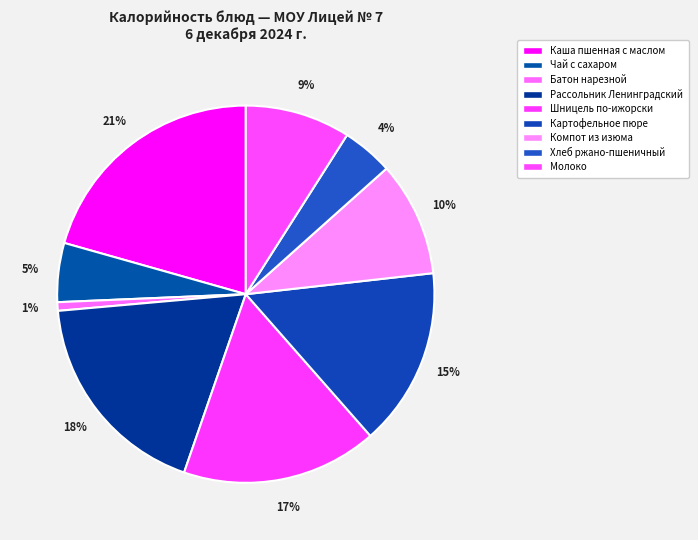

How many slices are in this pie chart?

9